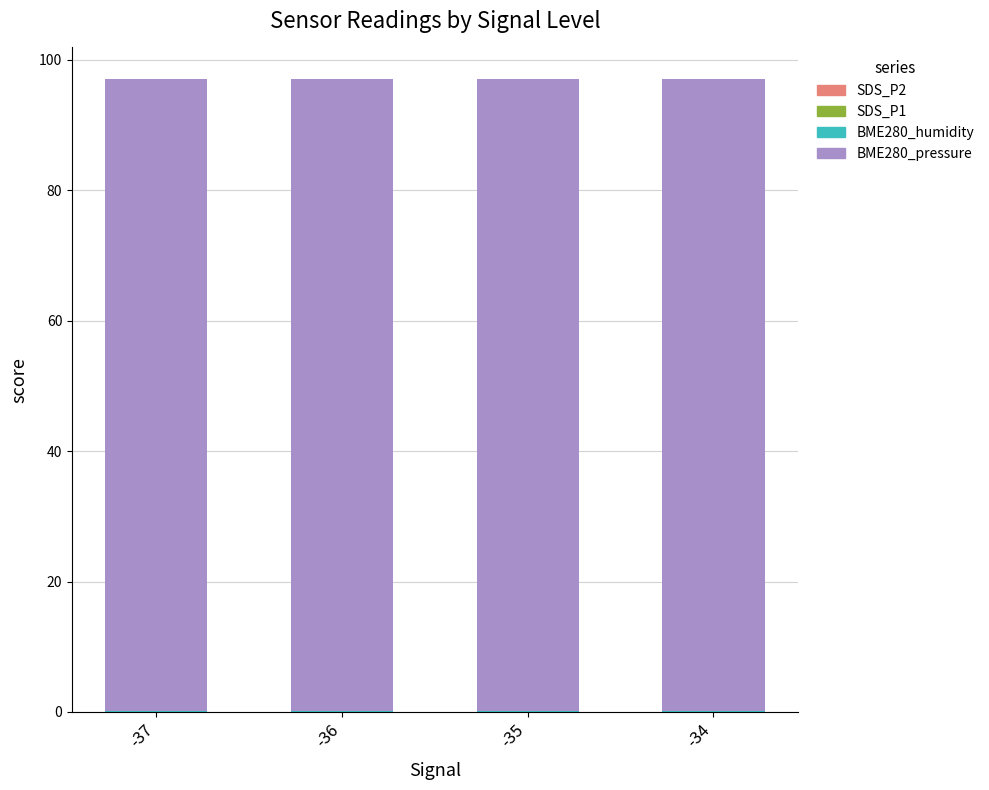

Between -36 and -35, which series saw the biggest shift?

BME280_pressure